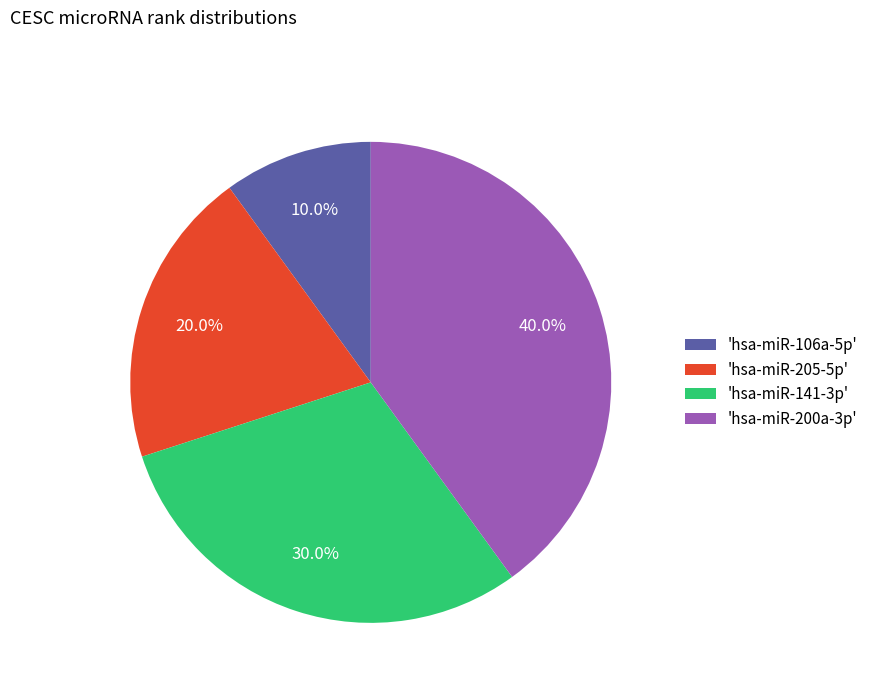

To the nearest percent, what is the difference between the largest and smallest slice percentages?

30%